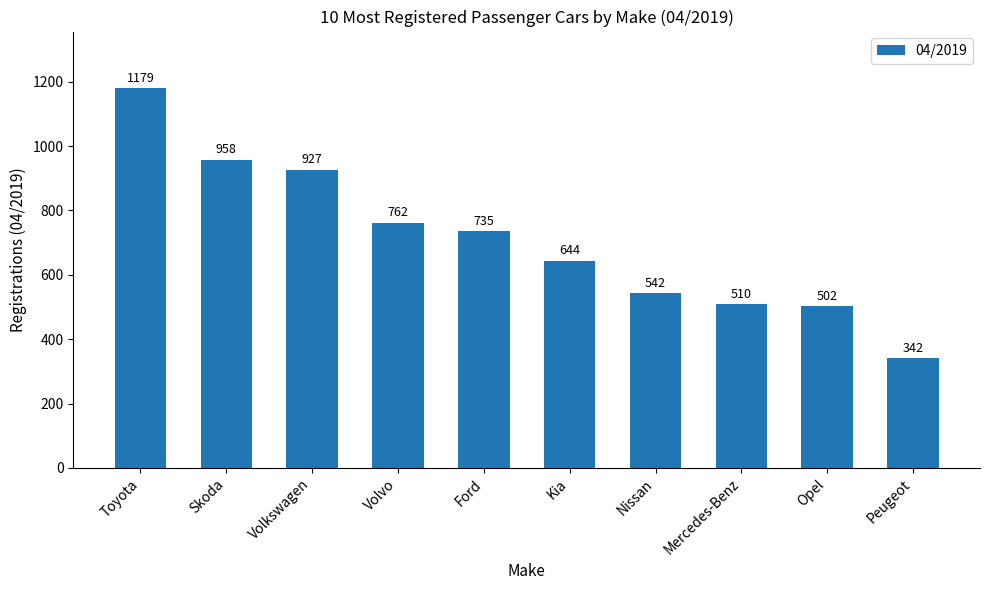

What is the change in value from Nissan to Peugeot?

-200